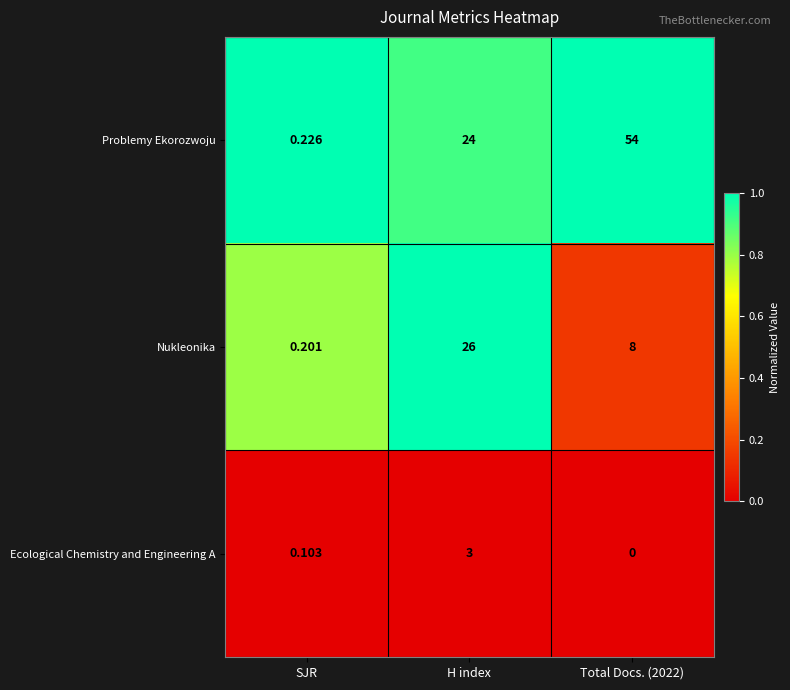

How many data points does each series have?

3